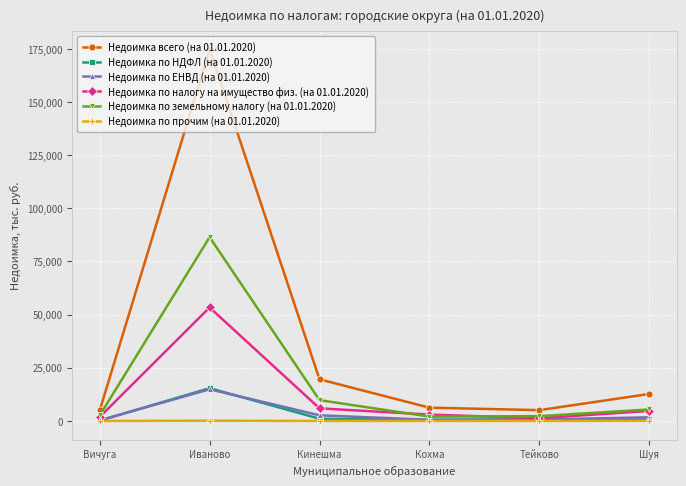

Count the number of data series in this chart.

6